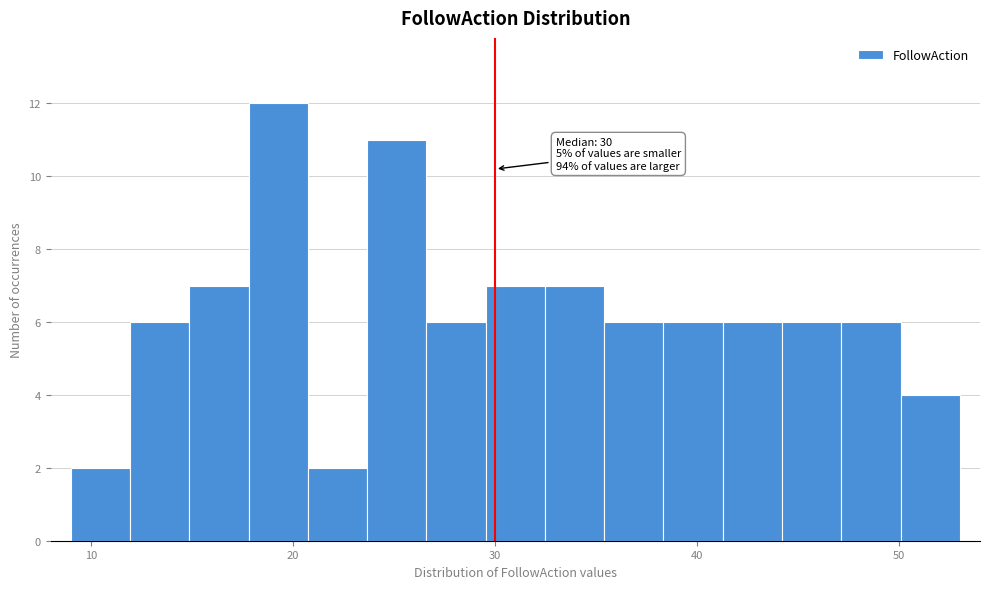

Around what value on the x-axis is the tallest bar? Give the approximate position of its centre, as read against the axis.

19